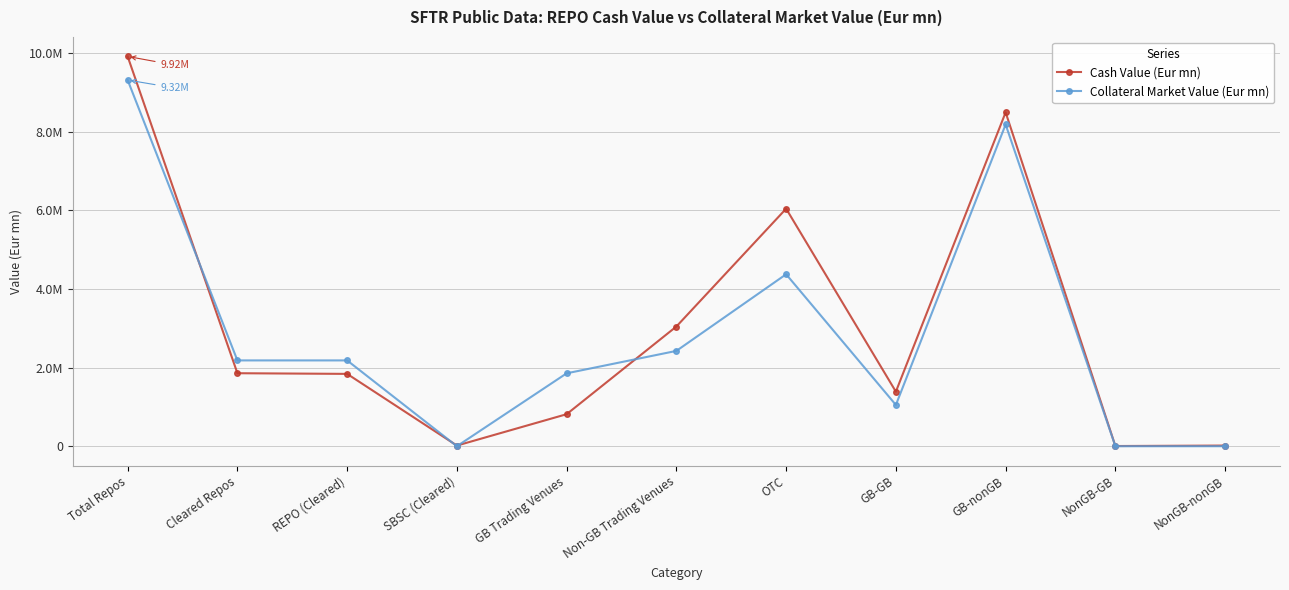

At which label does Cash Value (Eur mn) reach its peak?

Total Repos